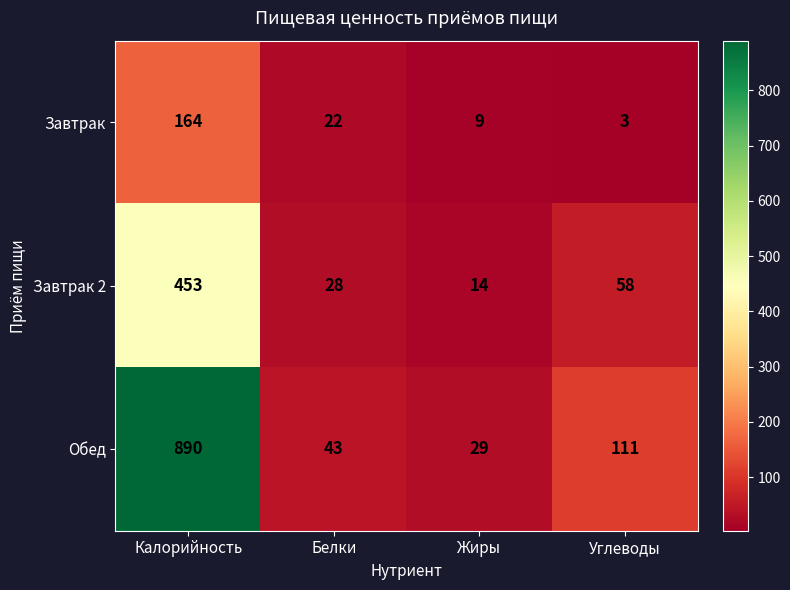

What is the average value of the Завтрак 2 series?

138